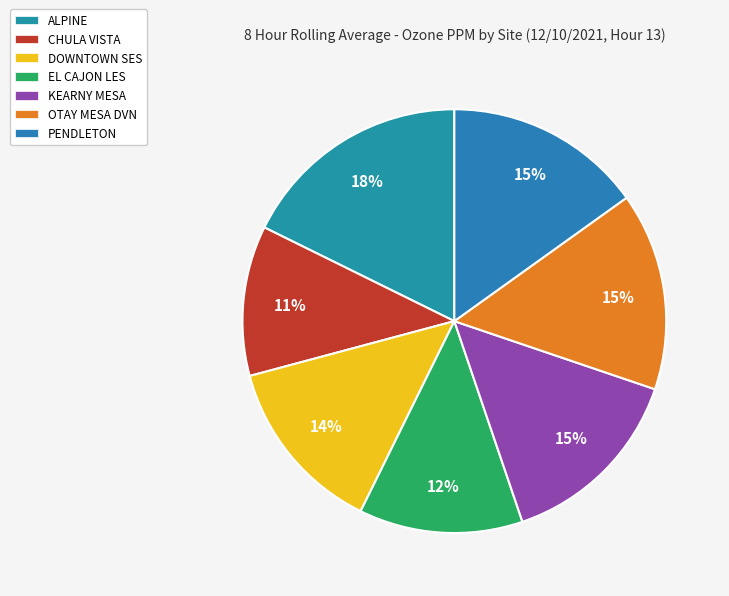

Which has a higher value, PENDLETON or CHULA VISTA?

PENDLETON